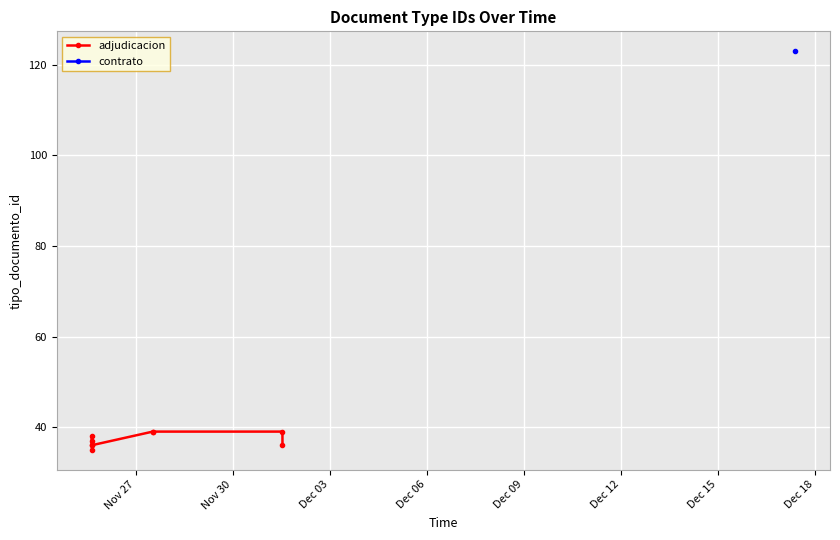

Which category has the lowest value across all series?

Nov 27